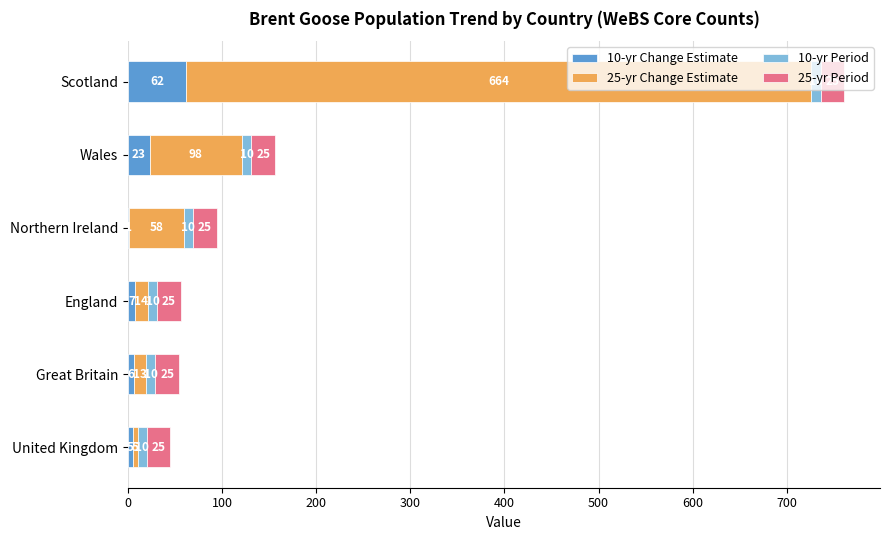

At which label is 10-yr Change Estimate closest to 31?

Wales